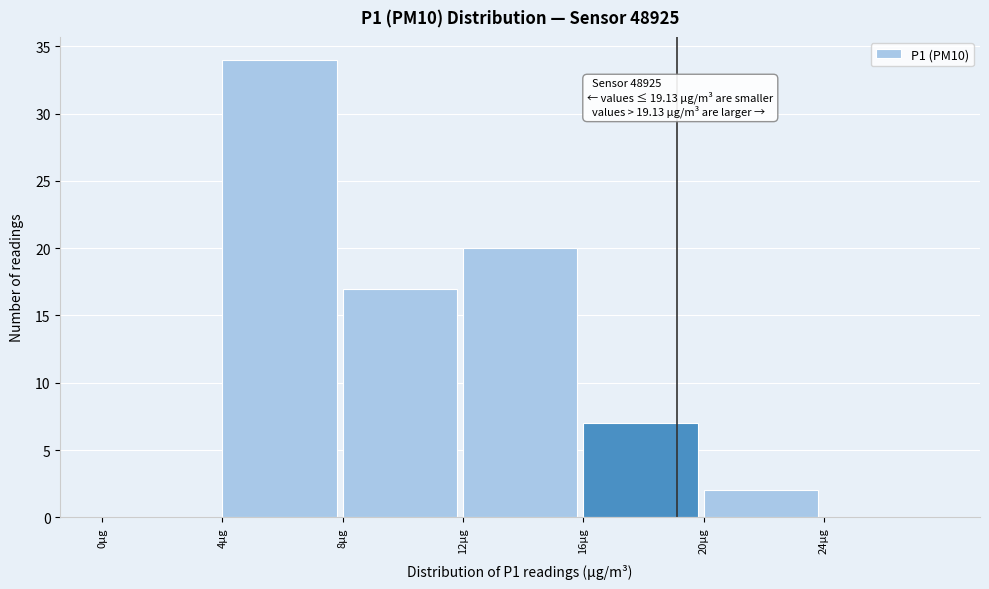

Over which range of the x-axis is the bar tallest?

4 to 8